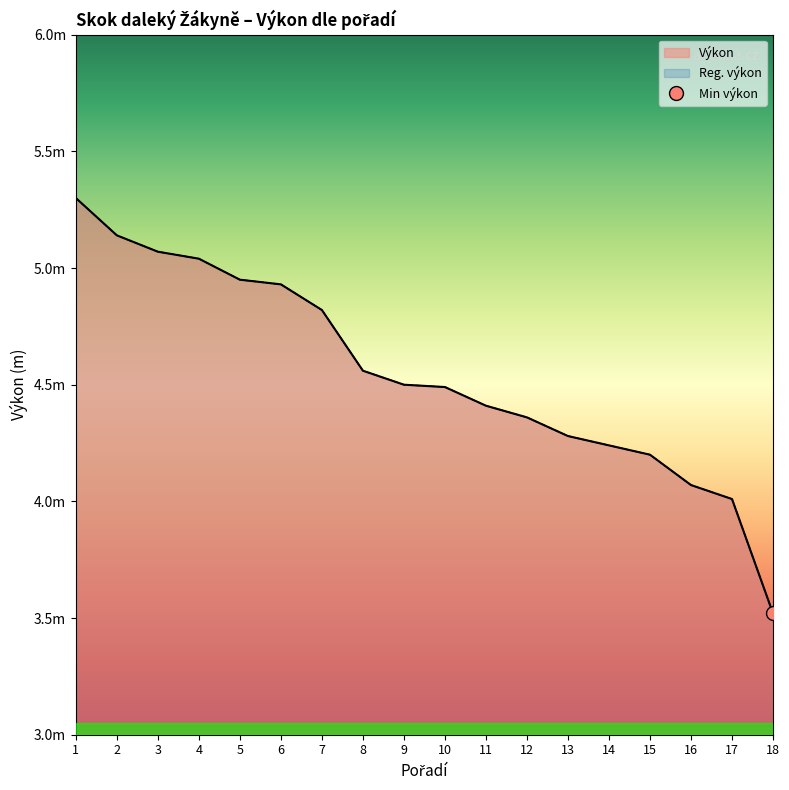

Which category has the lowest value in the Výkon series?

18